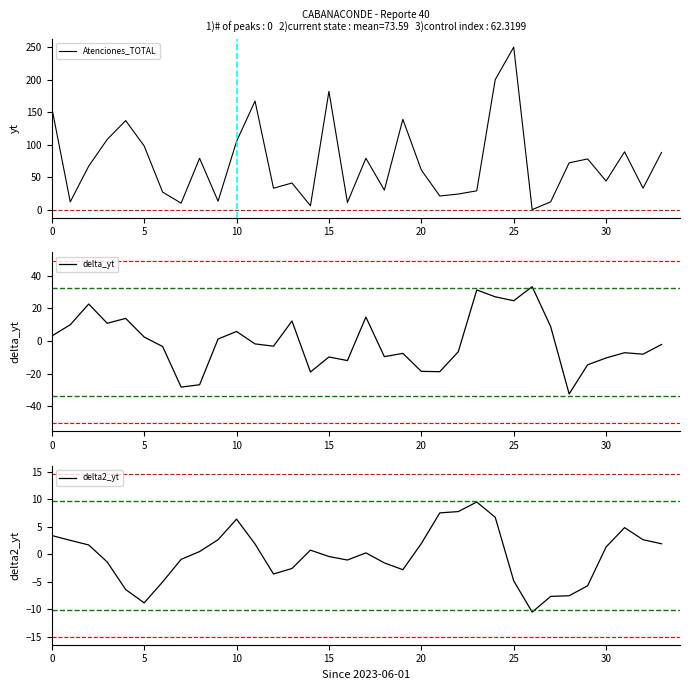

What is the highest value of the Atenciones_TOTAL series?

250